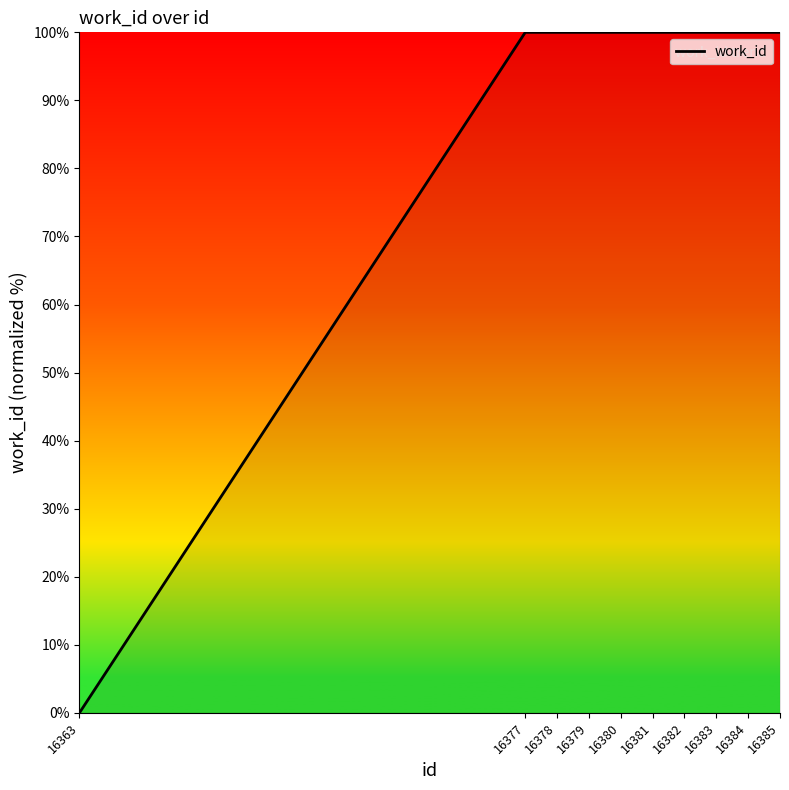

At which label is the value closest to 49?

16363